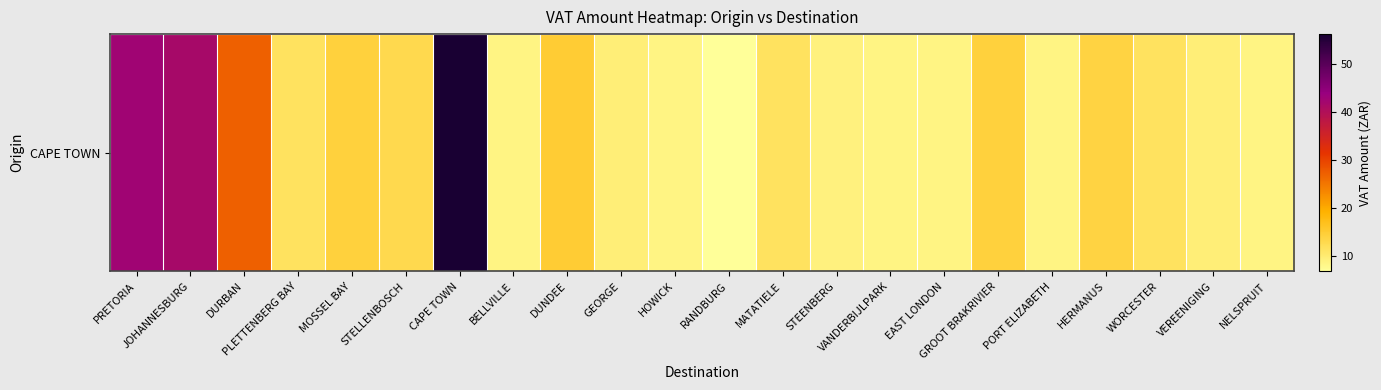

Reading left to right, transcribe all the data shown in this chart.

42.7	41.6	27.1	11.4	14.2	12.8	56.2	8.5	15.0	9.5	8.5	6.8	11.4	9.1	8.5	8.5	14.2	8.5	13.8	11.4	9.7	8.5